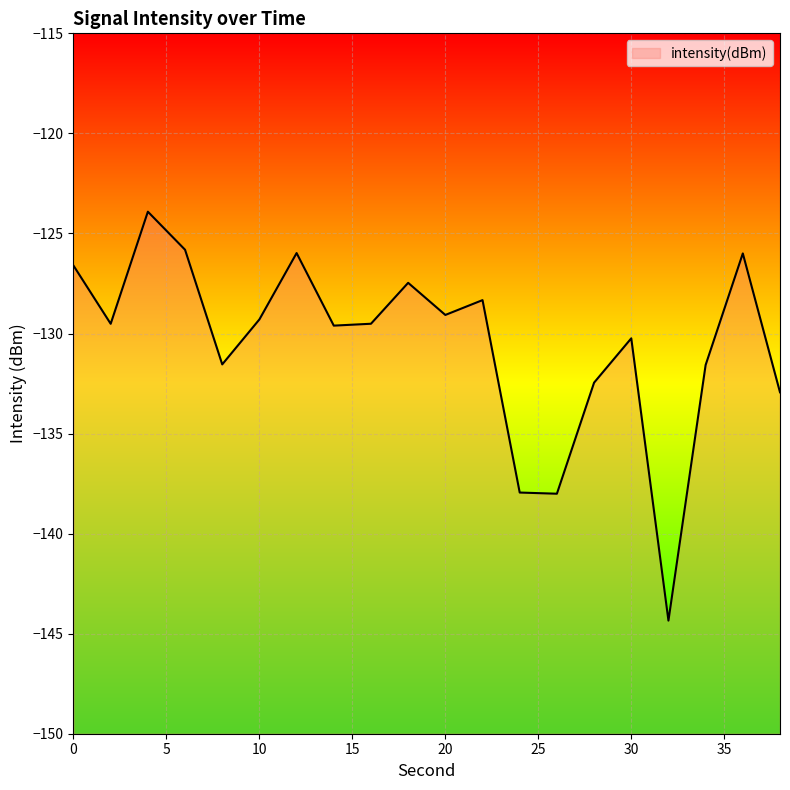

The value at 26 is -138.0. True or false?

True